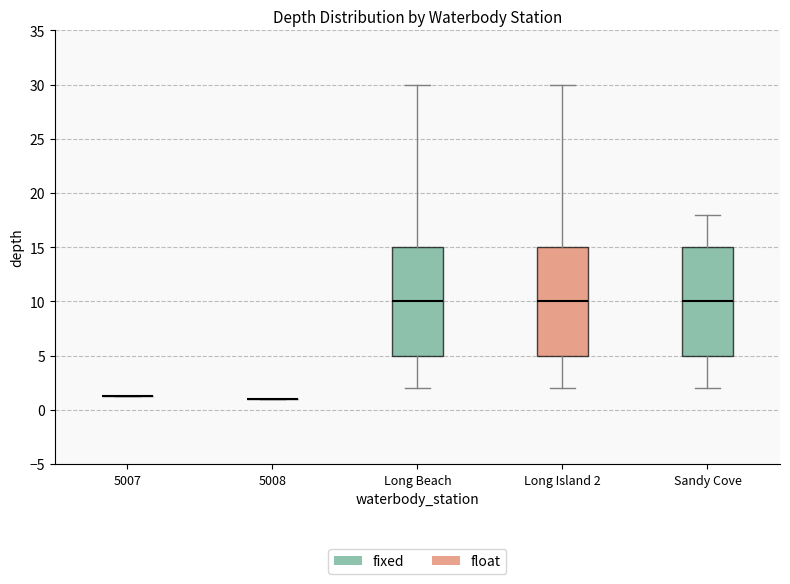

Reading left to right, transcribe this box plot: for each box, give where its median line is, the range the box spans, and where its two whiskers end, as read against the y-axis. The values are not printed on the chart, so give them approximately, as read against the axis.

5007: box collapsed to a line at 1.5, whiskers 1.5 to 1.5
5008: box collapsed to a line at 1.0, whiskers 1.0 to 1.0
Long Beach: median 10.0, box 5.0 to 15.0, whiskers 2.0 to 30.0
Long Island 2: median 10.0, box 5.0 to 15.0, whiskers 2.0 to 30.0
Sandy Cove: median 10.0, box 5.0 to 15.0, whiskers 2.0 to 18.0